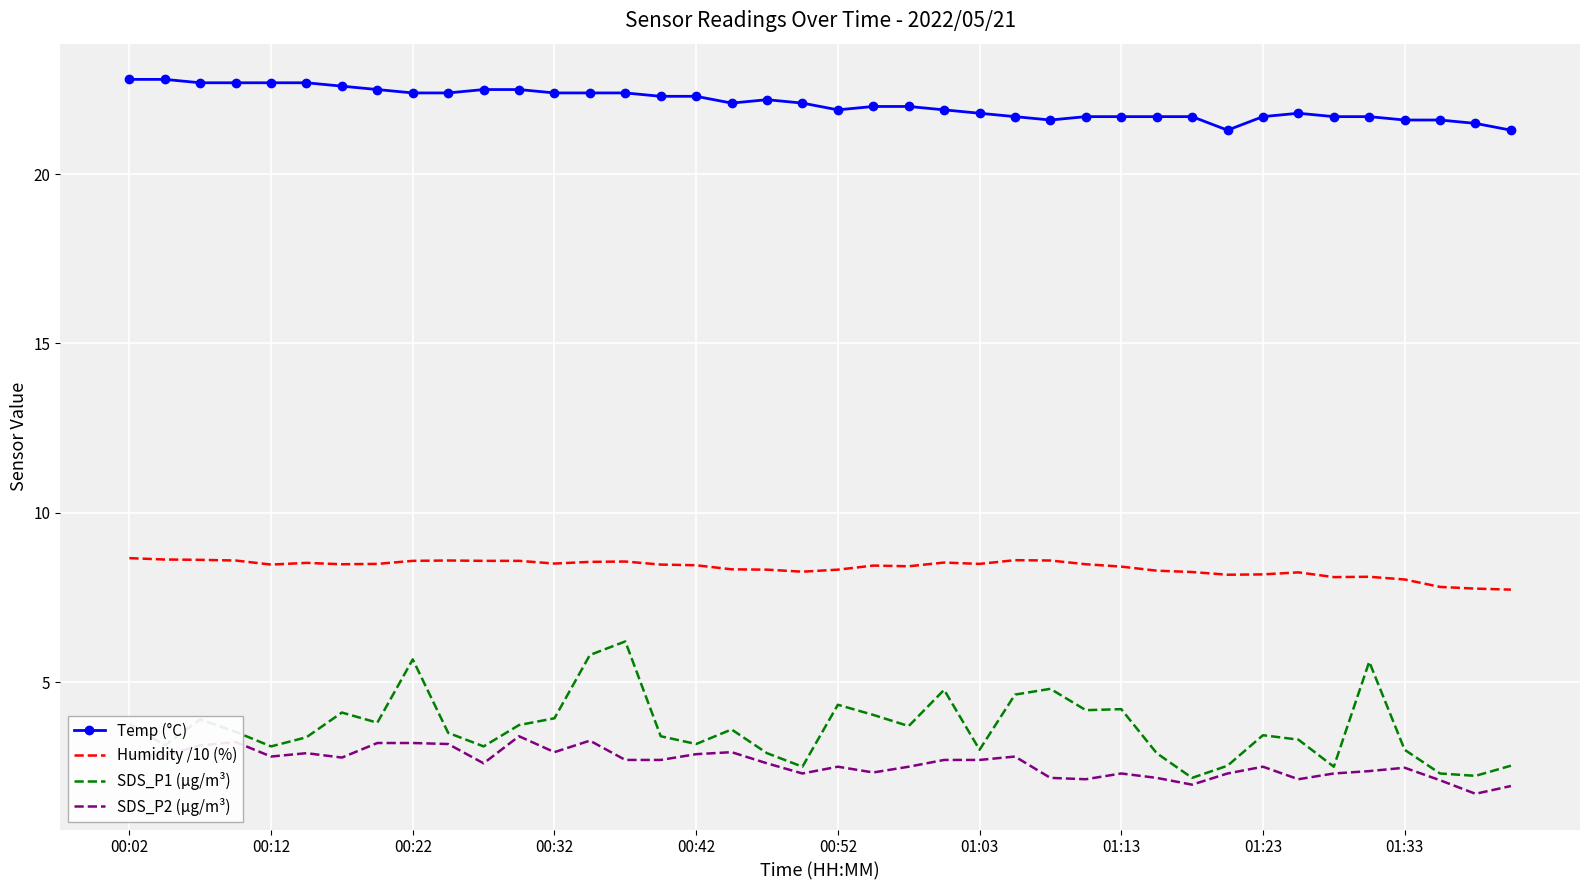

What are all the series names shown in the legend?

Temp (°C), Humidity /10 (%), SDS_P1 (µg/m³), SDS_P2 (µg/m³)